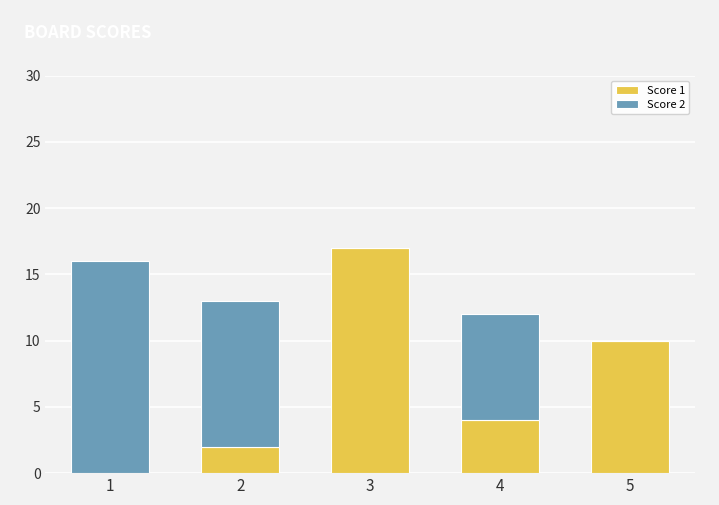

What is the total value across all series at 5?

10